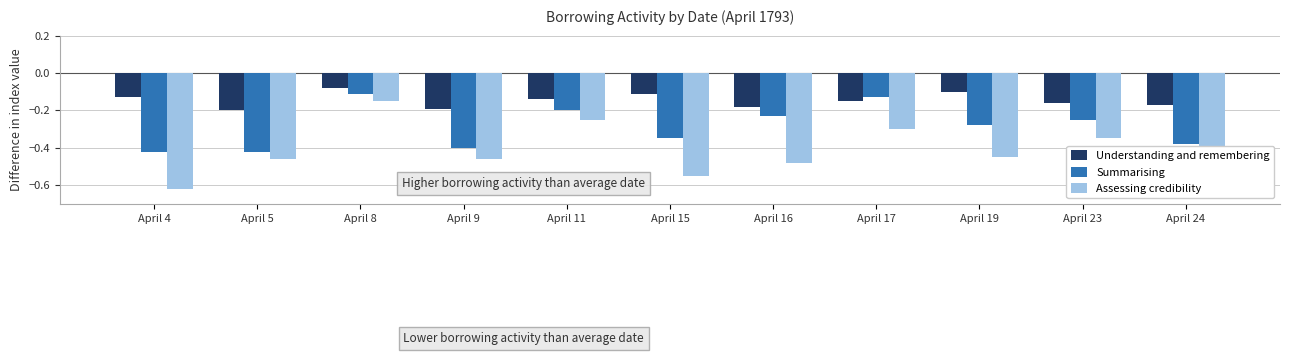

Which label corresponds to the smallest value in the chart?

April 4